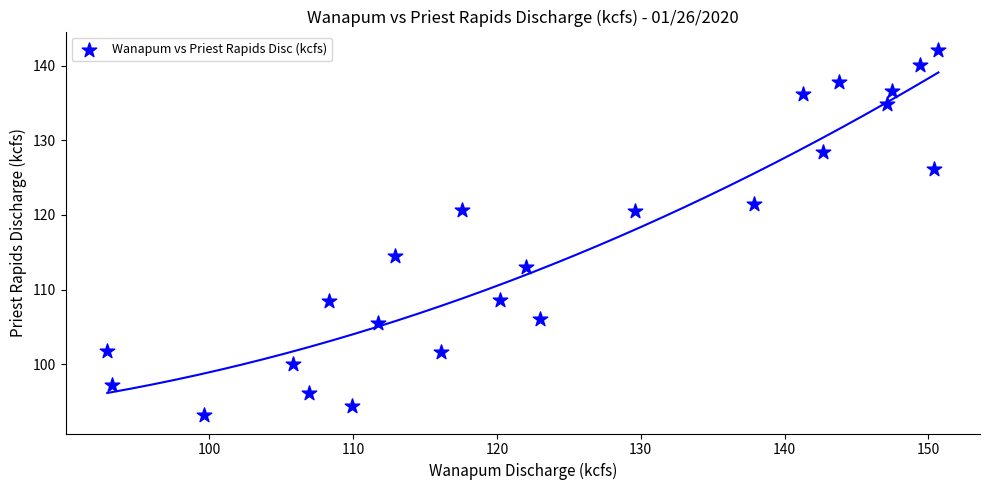

What is the range of Y values (max minus min)?

48.9